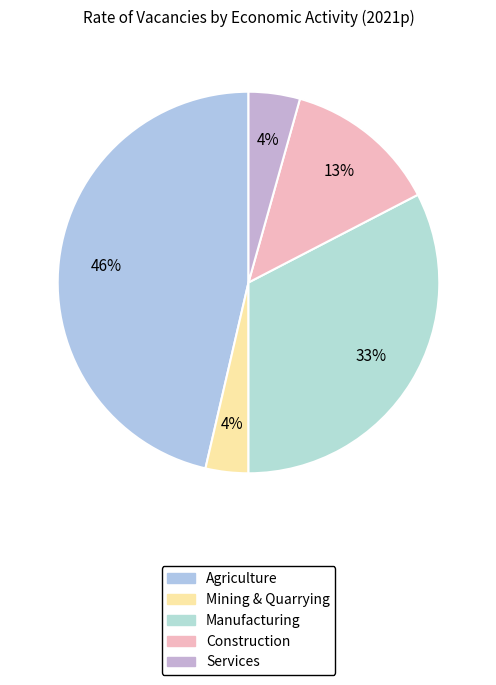

Is Mining & Quarrying the majority of the pie?

No